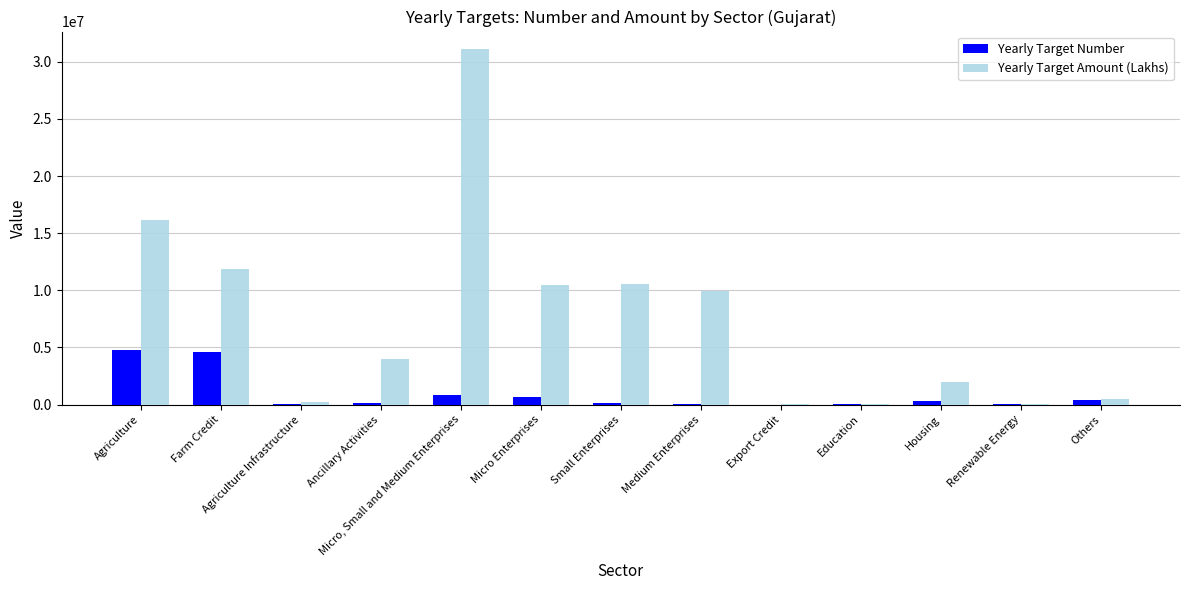

Which series changed the most between Ancillary Activities and Export Credit?

Yearly Target Amount (Lakhs)